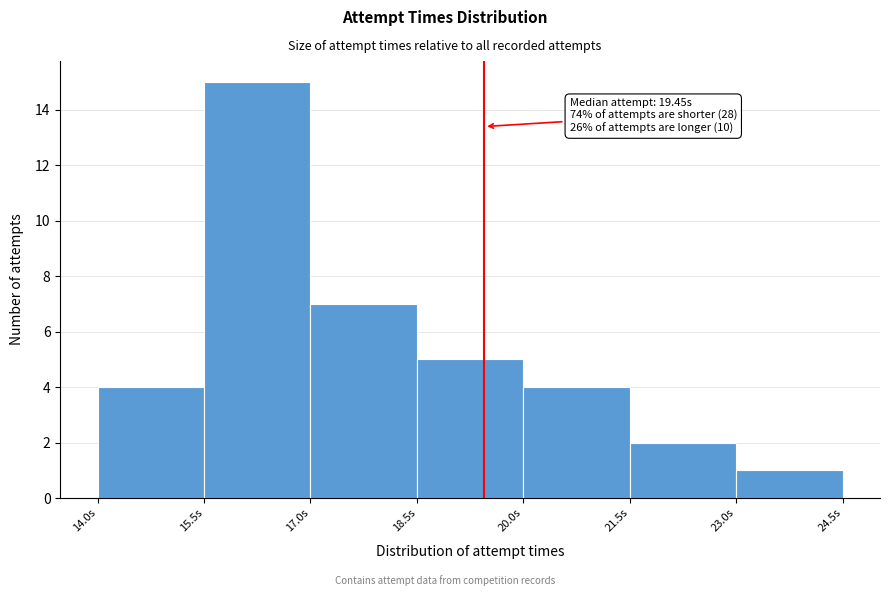

Which range on the x-axis has the tallest bar?

15.5 to 17.0